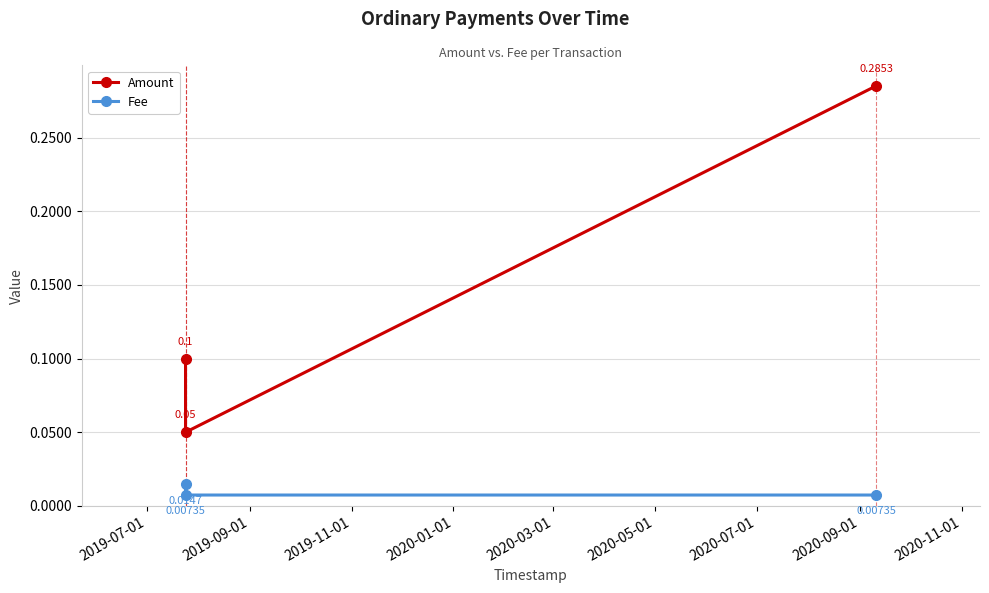

Count the Fee values in the range 0 to 1.

3